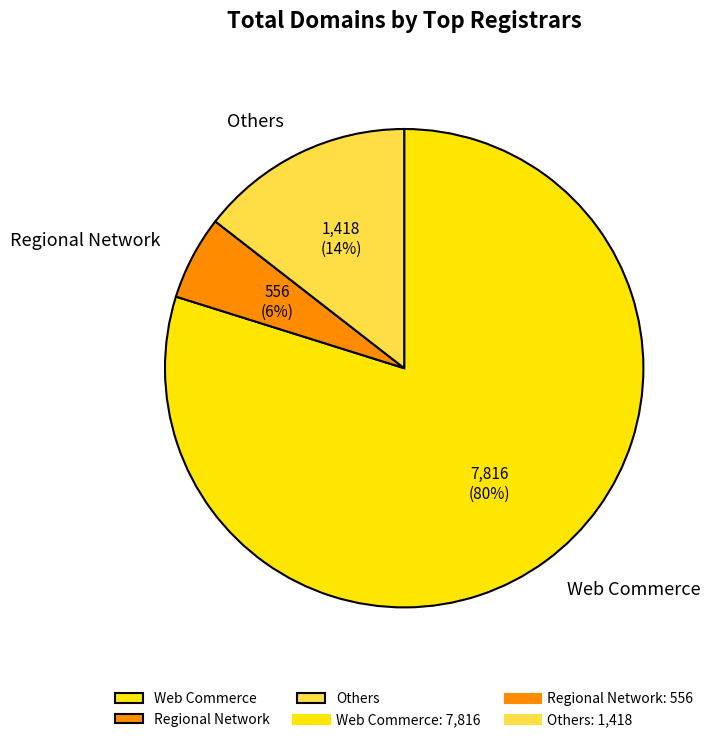

To the nearest percent, what is the difference between the Regional Network and Web Commerce slice percentages?

74%